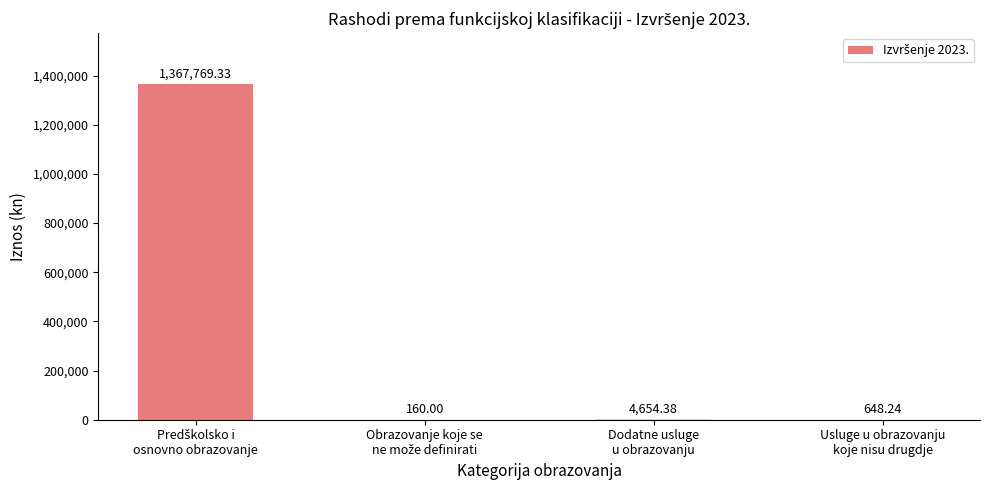

What is the sum of all values?

1373232.0